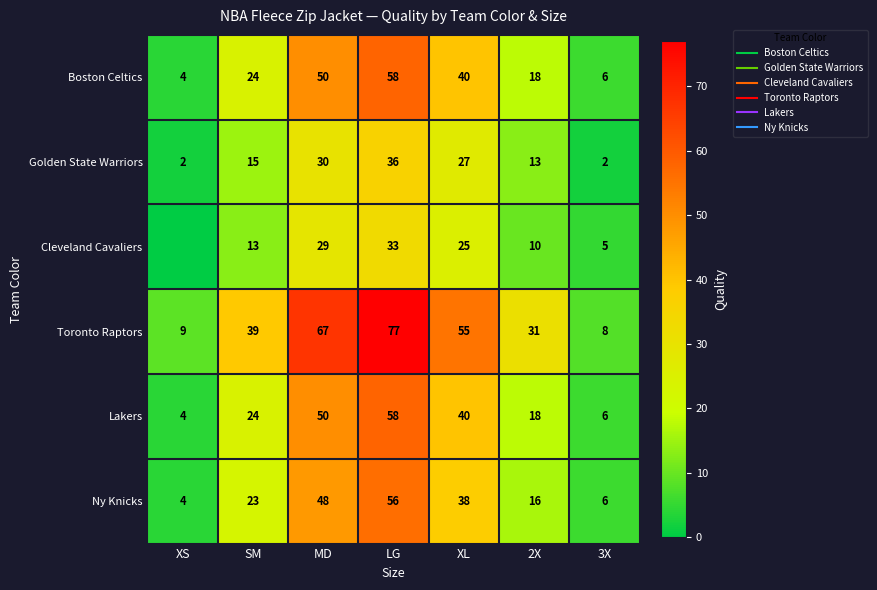

Is the value of Lakers at XS greater than the value of Golden State Warriors at LG?

No